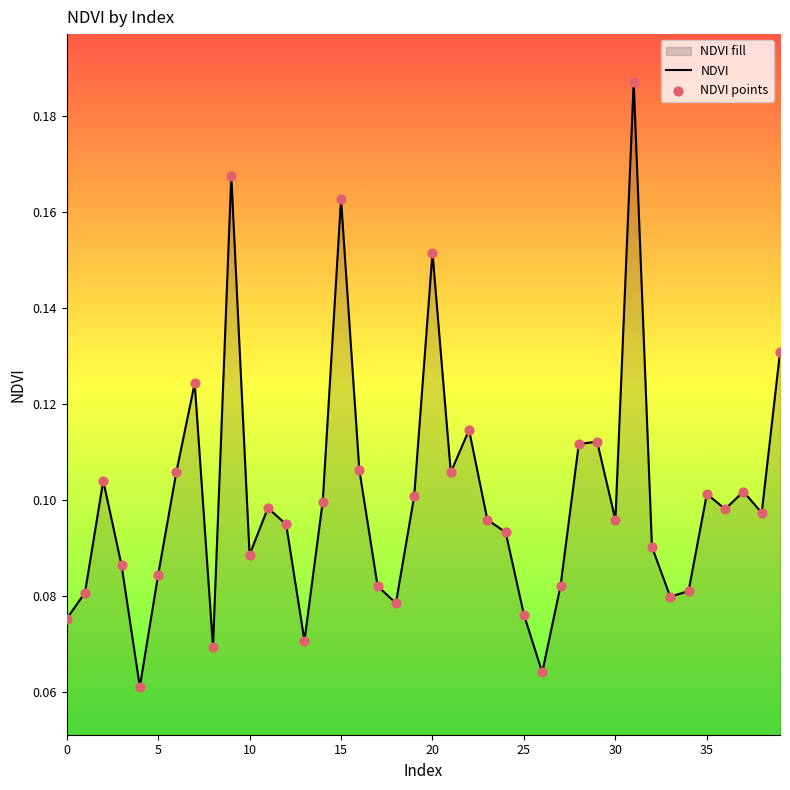

Between 36 and 4, which is larger?

36